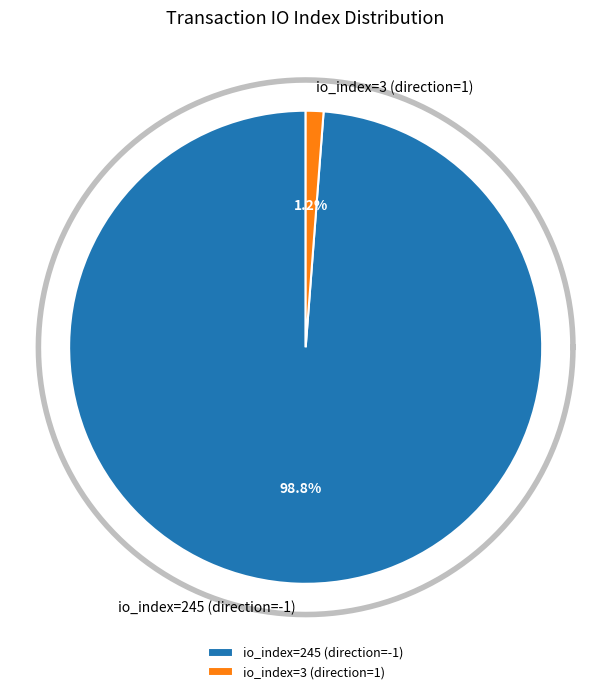

Which slice is the largest?

io_index=245 (direction=-1)